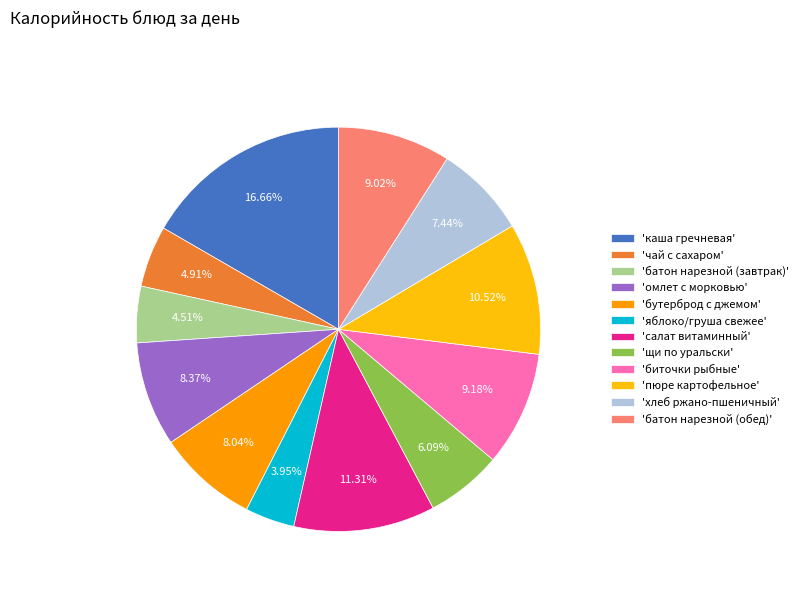

Is 'яблоко/груша свежее' the majority of the pie?

No